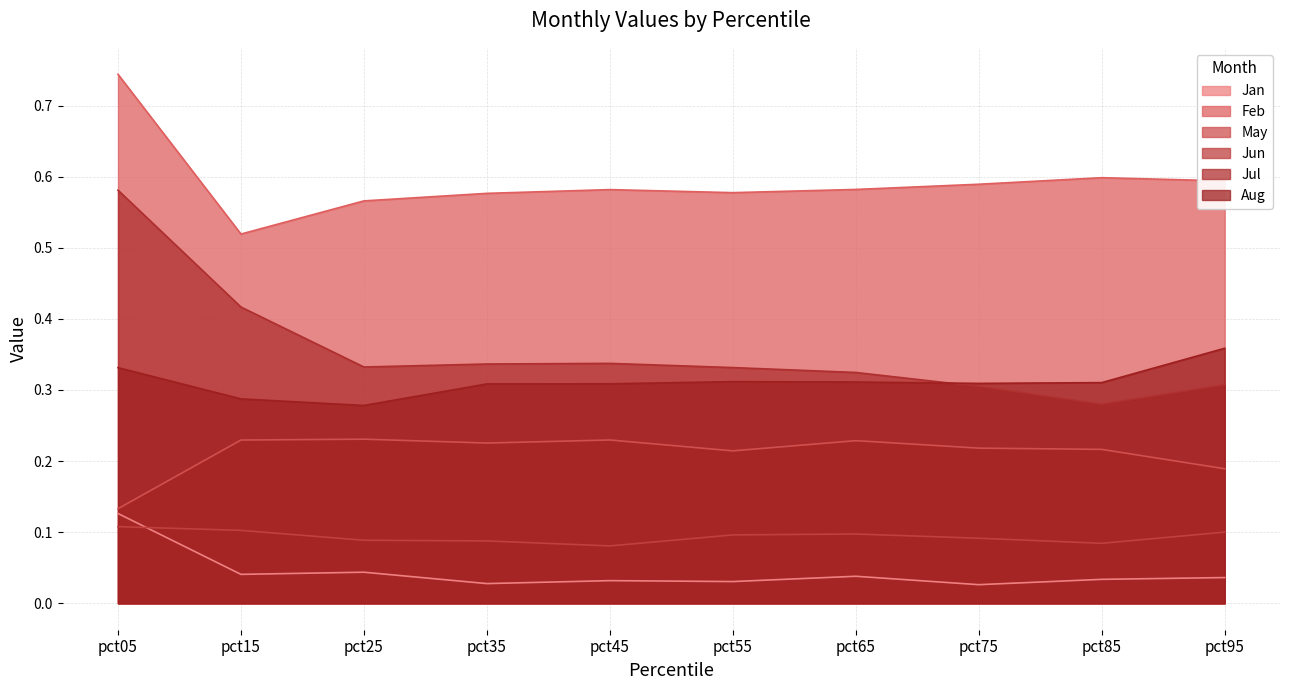

At which category does May reach its first local valley?

pct35